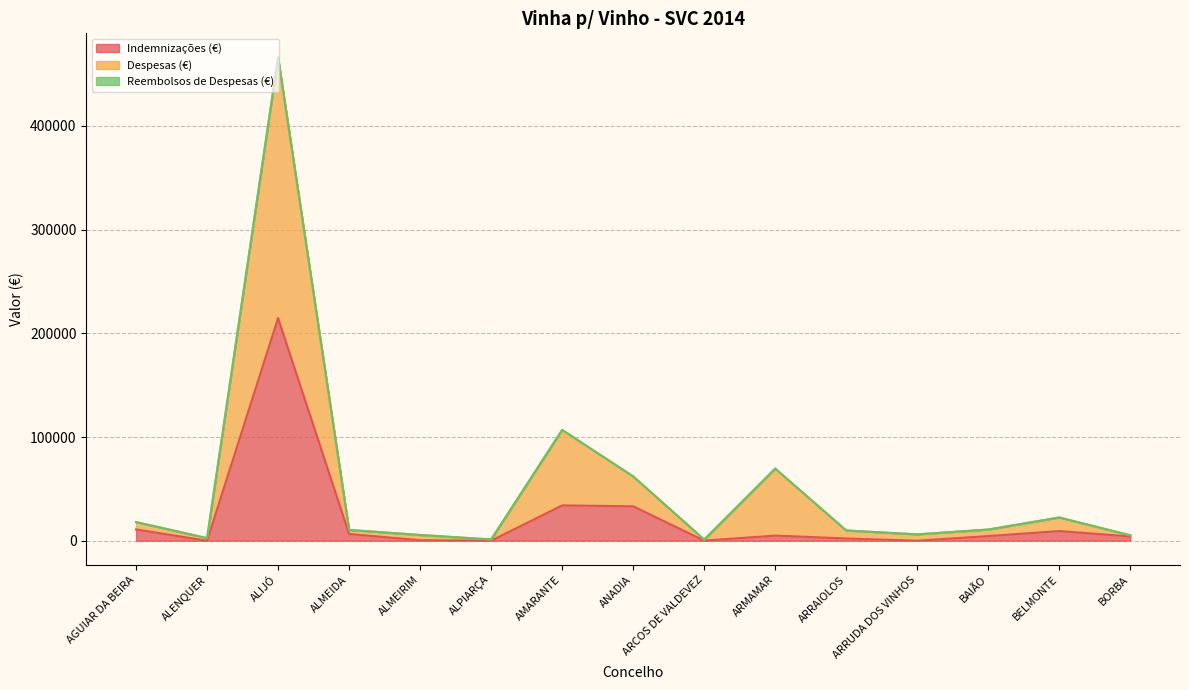

What is the label of the 11th point from the left?

ARRAIOLOS